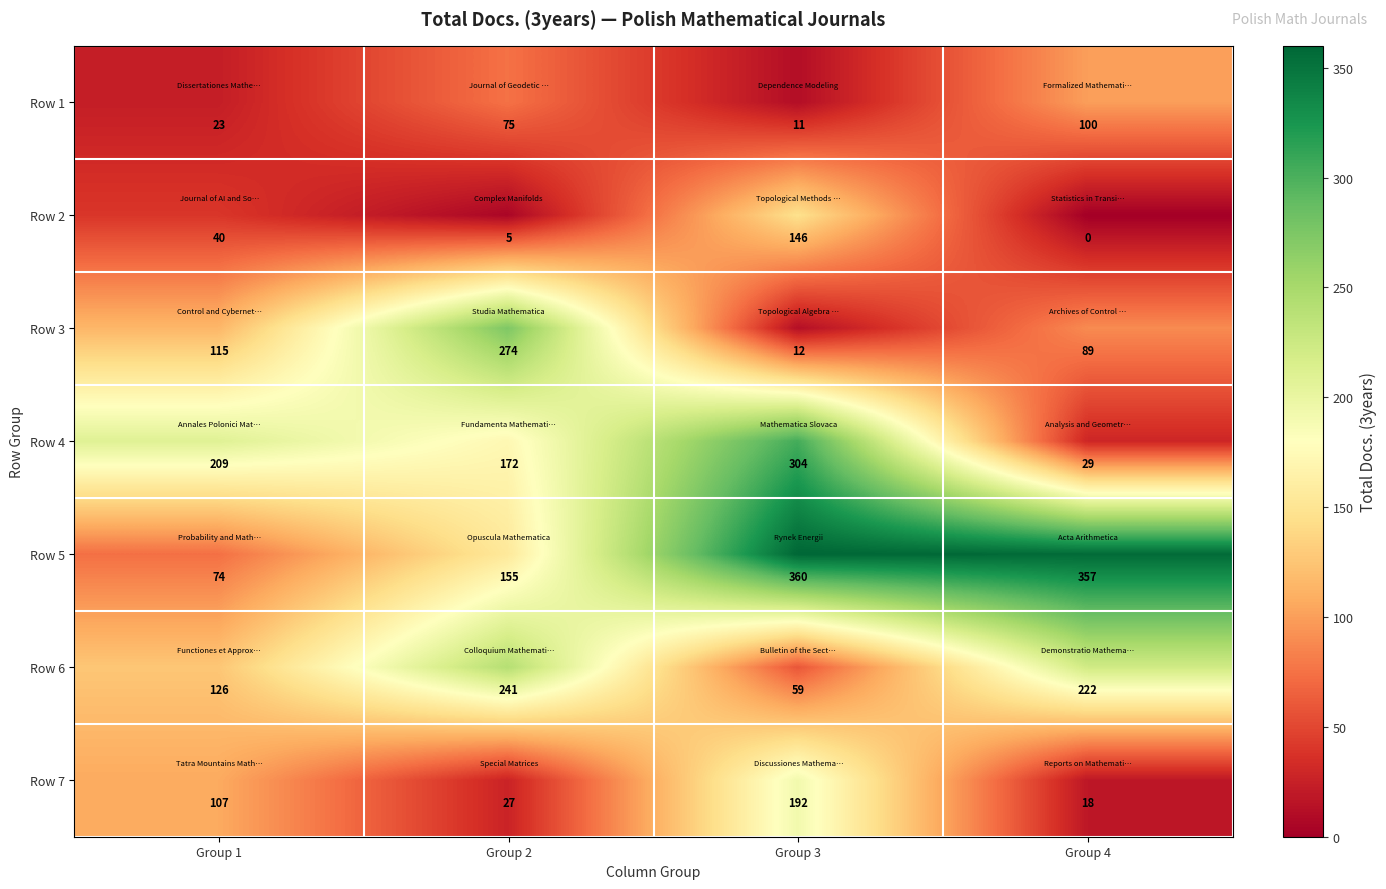

Which category has the lowest value in the Row 7 series?

Group 4